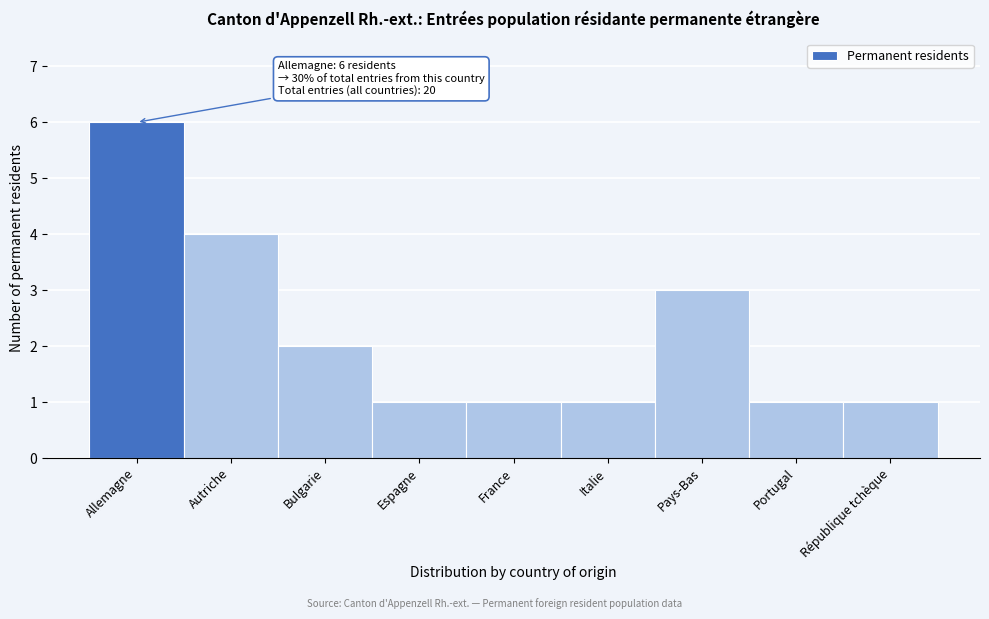

Reading left to right, what are all the values shown in this chart?

6	4	2	1	1	1	3	1	1